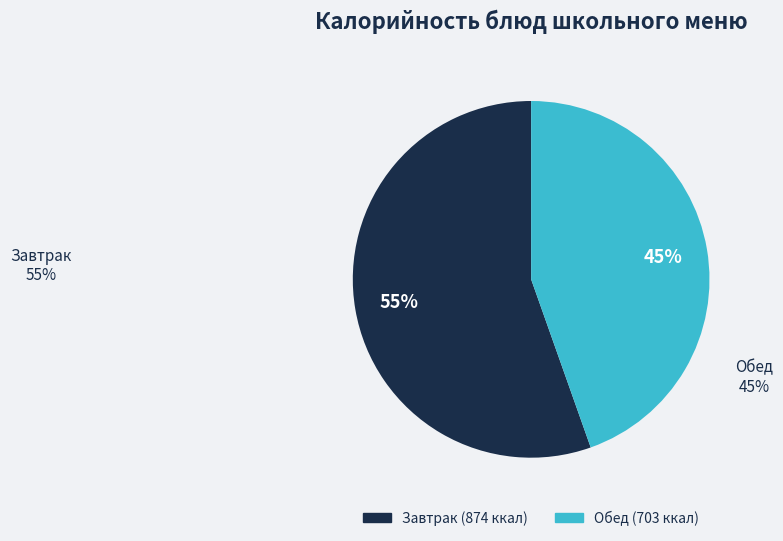

Is there a majority slice in this chart?

Yes